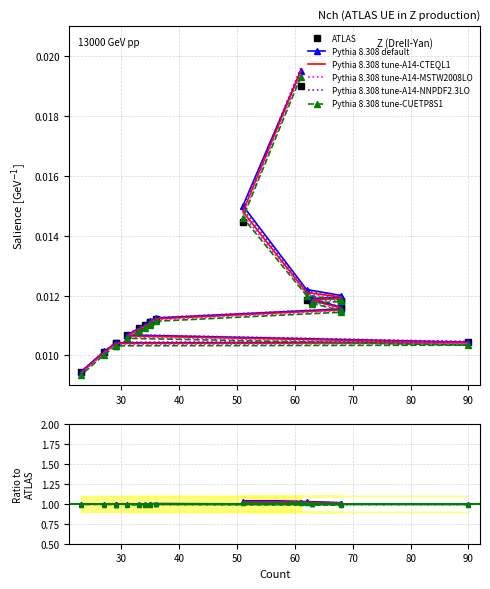

Reading left to right, what are all the values shown in this chart?

ATLAS: 0.0	0.0	0.0	0.0	0.0	0.0	0.0	0.0	0.0	0.0	0.0	0.0	0.0	0.0	0.0	0.0	0.0	0.0	0.0	0.0
Pythia 8.308 default: 0.0	0.0	0.0	0.0	0.0	0.0	0.0	0.0	0.0	0.0	0.0	0.0	0.0	0.0	0.0	0.0	0.0	0.0	0.0	0.0
Pythia 8.308 tune-A14-CTEQL1: 0.0	0.0	0.0	0.0	0.0	0.0	0.0	0.0	0.0	0.0	0.0	0.0	0.0	0.0	0.0	0.0	0.0	0.0	0.0	0.0
Pythia 8.308 tune-A14-MSTW2008LO: 0.0	0.0	0.0	0.0	0.0	0.0	0.0	0.0	0.0	0.0	0.0	0.0	0.0	0.0	0.0	0.0	0.0	0.0	0.0	0.0
Pythia 8.308 tune-A14-NNPDF2.3LO: 0.0	0.0	0.0	0.0	0.0	0.0	0.0	0.0	0.0	0.0	0.0	0.0	0.0	0.0	0.0	0.0	0.0	0.0	0.0	0.0
Pythia 8.308 tune-CUETP8S1: 0.0	0.0	0.0	0.0	0.0	0.0	0.0	0.0	0.0	0.0	0.0	0.0	0.0	0.0	0.0	0.0	0.0	0.0	0.0	0.0